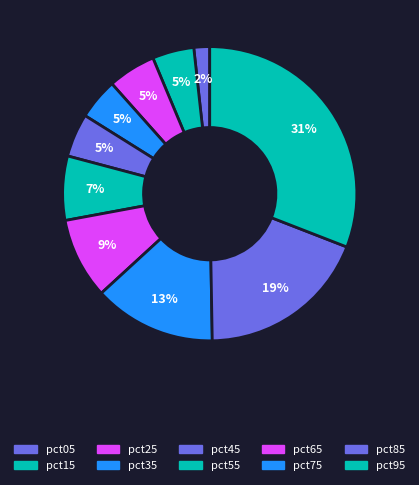

Which slice is the largest?

pct95